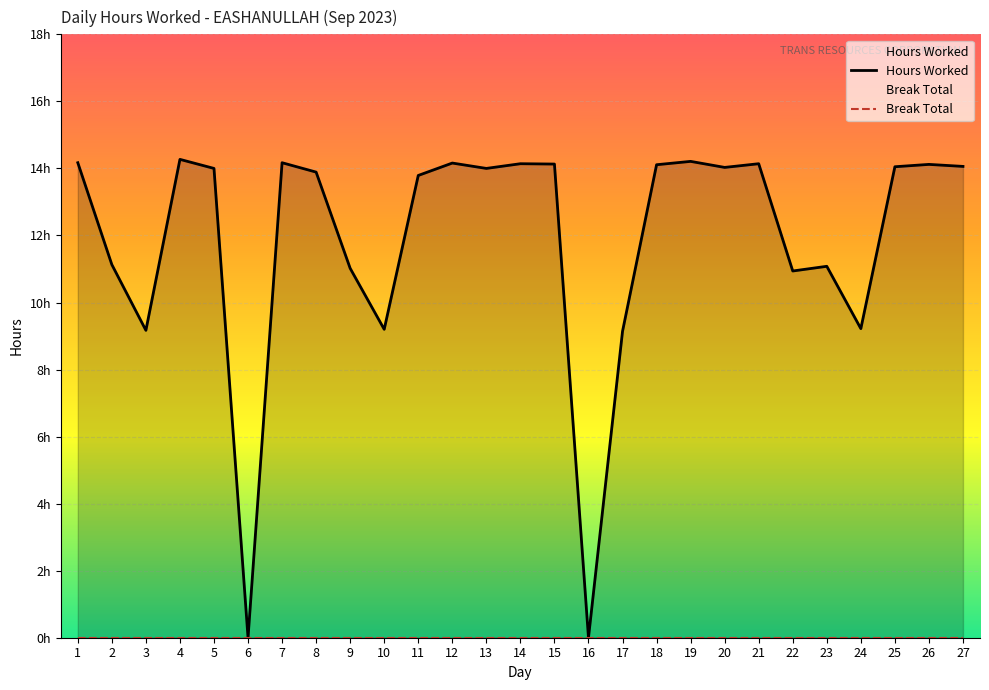

What is the difference between the highest and lowest values at 23?

11.1